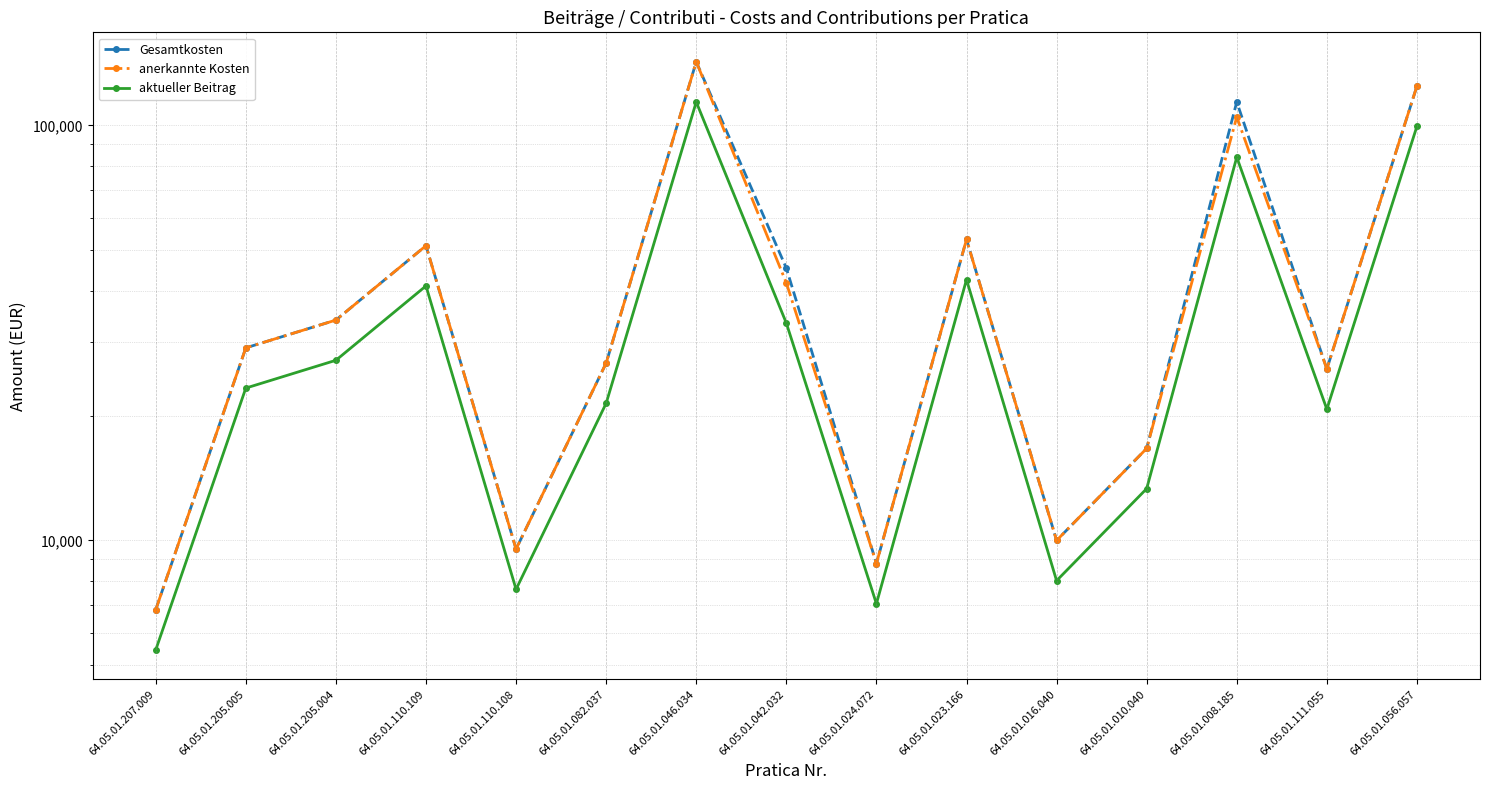

True or false: aktueller Beitrag and anerkannte Kosten cross at least once.

False